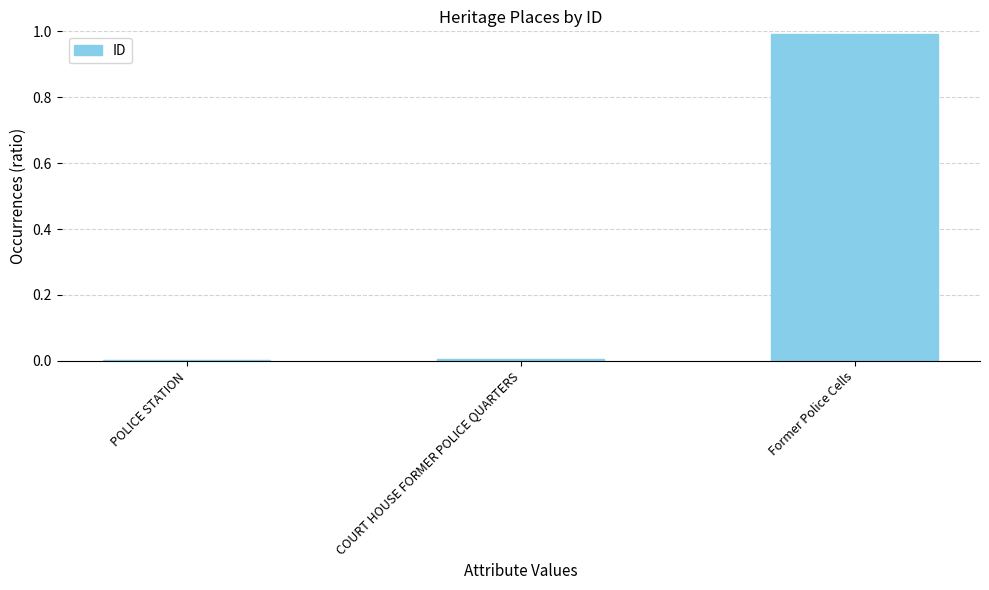

How many bars are there in total?

3